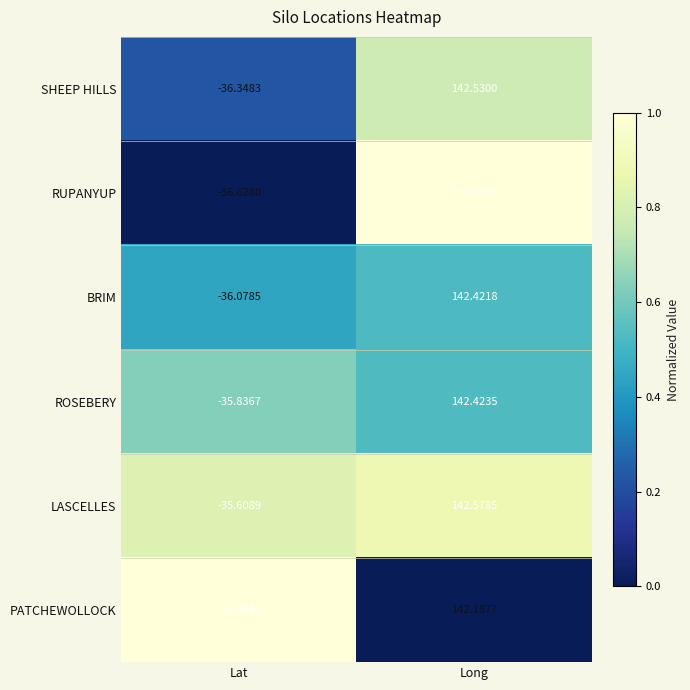

Which series has the largest total across all categories?

LASCELLES